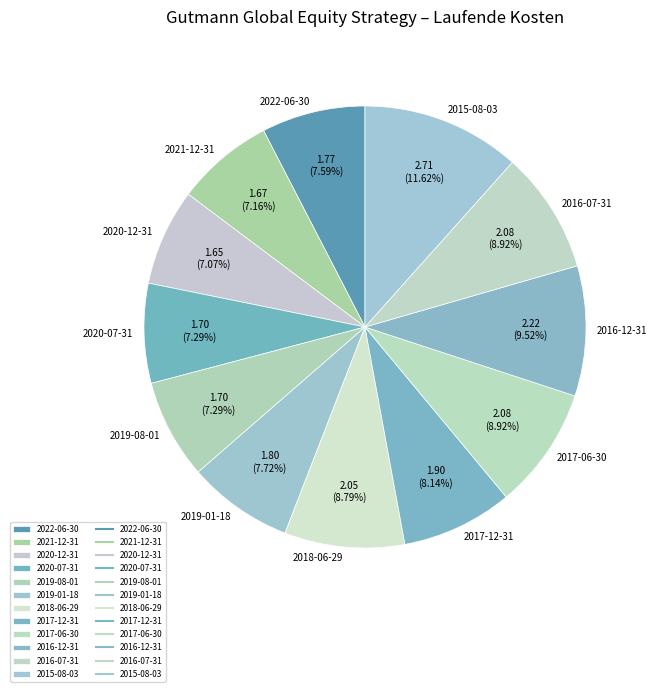

What percentage do 2019-01-18 and 2022-06-30 together represent?

15.3%